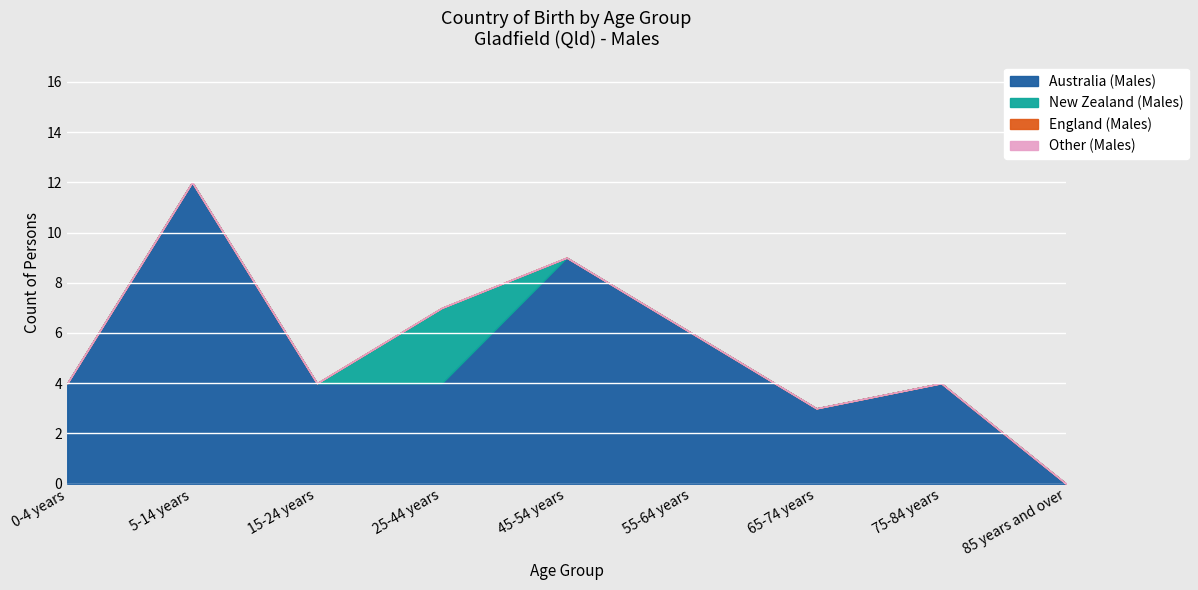

Reading left to right, what are all the values shown in this chart?

Australia (Males): 4	12	4	4	9	6	3	4	0
New Zealand (Males): 0	0	0	3	0	0	0	0	0
England (Males): 0	0	0	0	0	0	0	0	0
Other (Males): 0	0	0	0	0	0	0	0	0